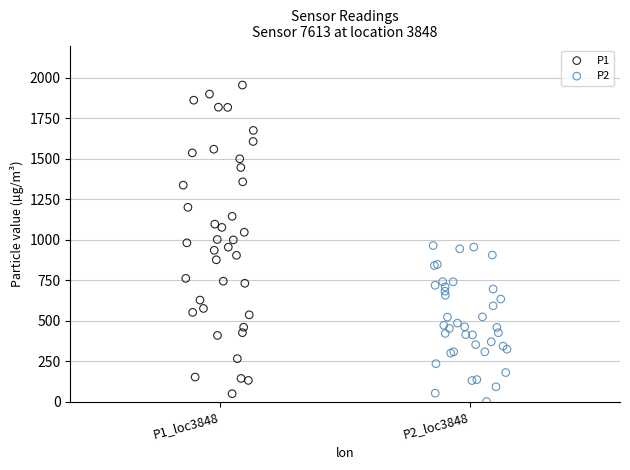

Which series contains the highest Y value?

P1